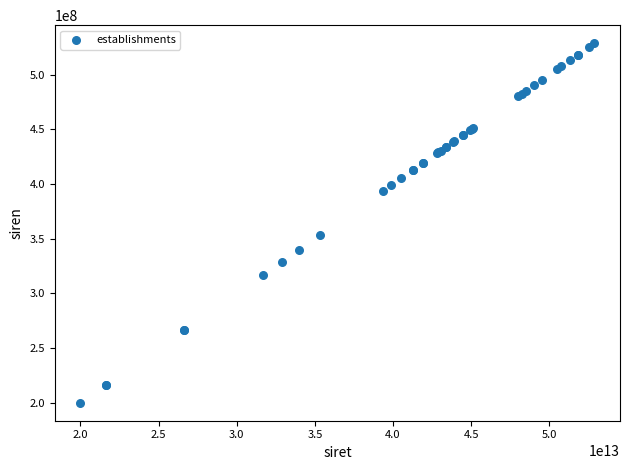

What Y value in the scatter plot is closest to 364403399?

353401391